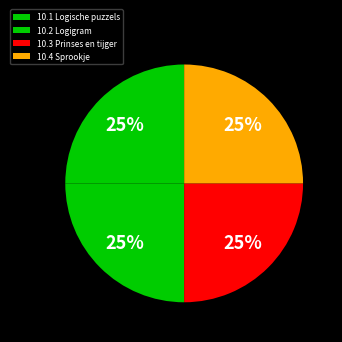

To the nearest percent, what percentage of the pie is 10.2 Logigram?

25%